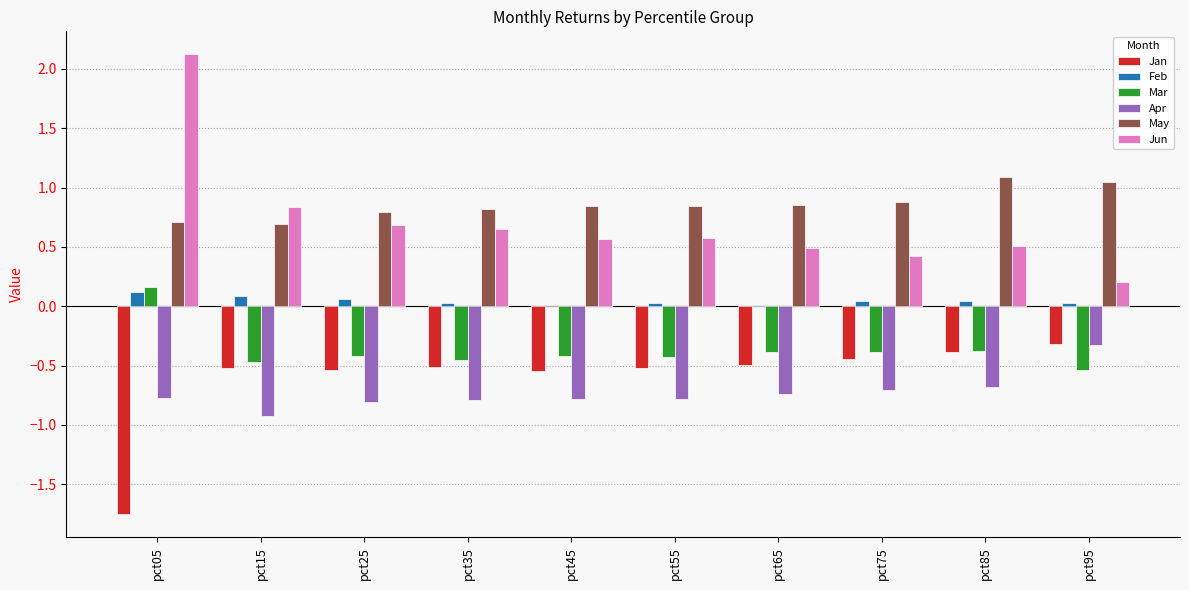

What is the highest value of the May series?

1.1